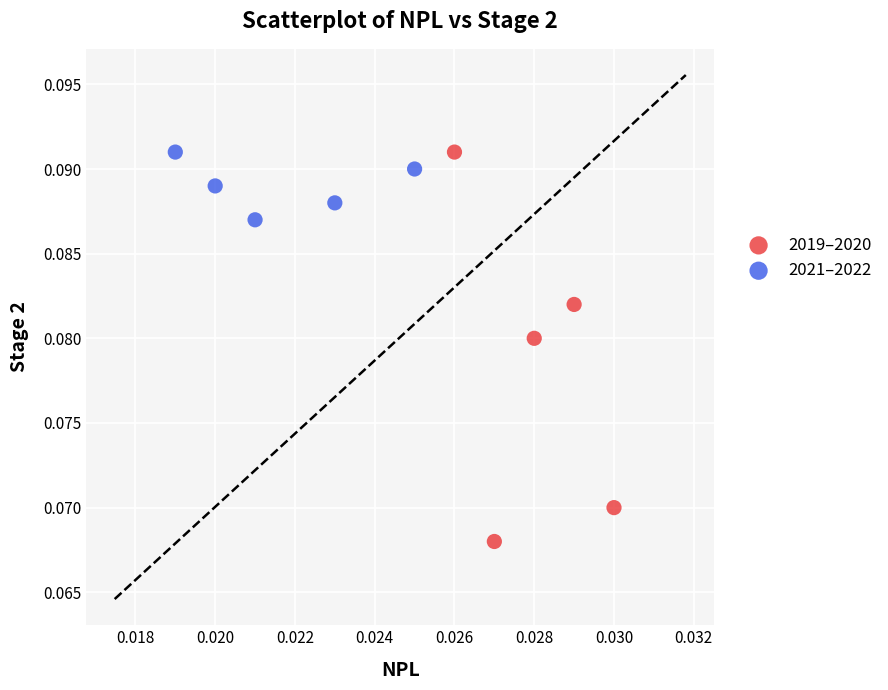

What are all the series names shown in the legend?

2019–2020, 2021–2022